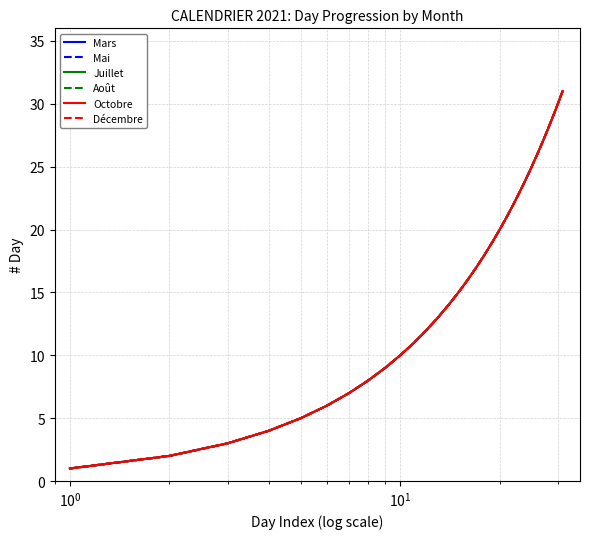

Does the chart have visible grid lines?

Yes